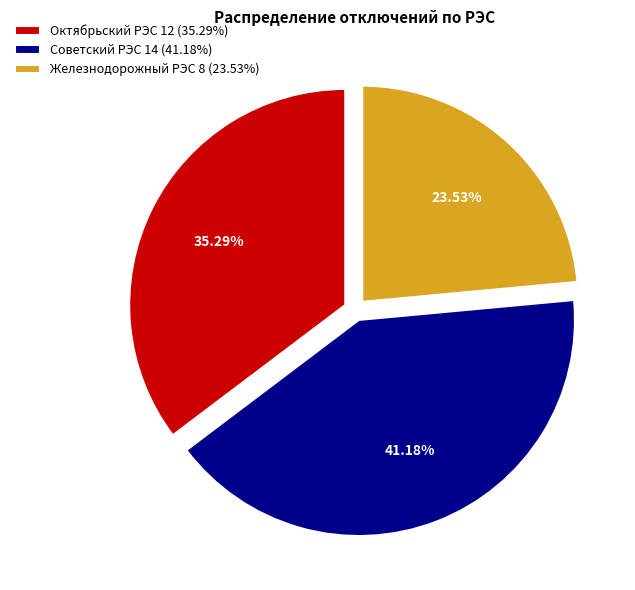

What portion of the pie excludes Октябрьский РЭС?

64.7%